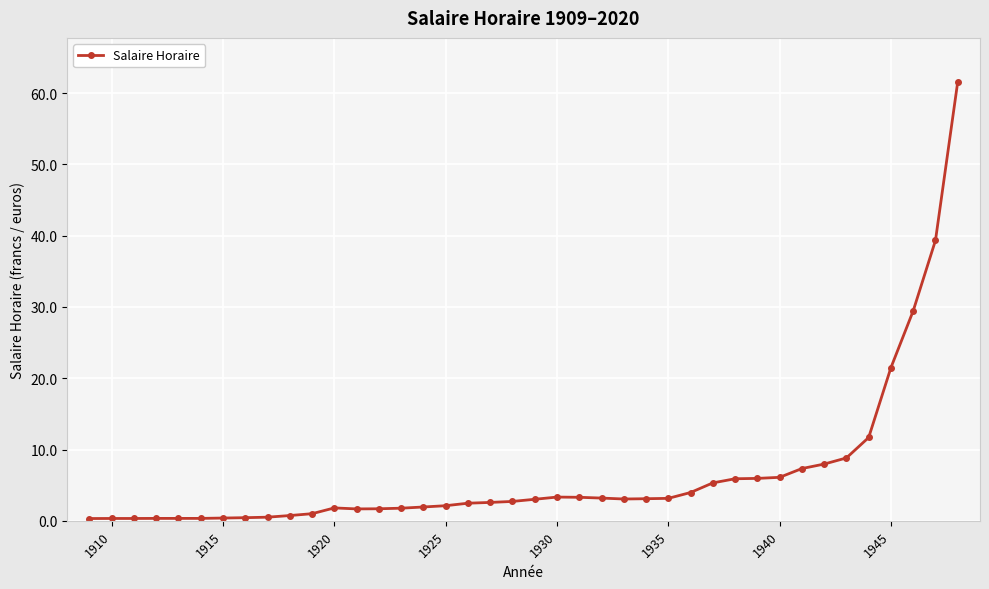

What is the value of the 8th point from the left?

0.4